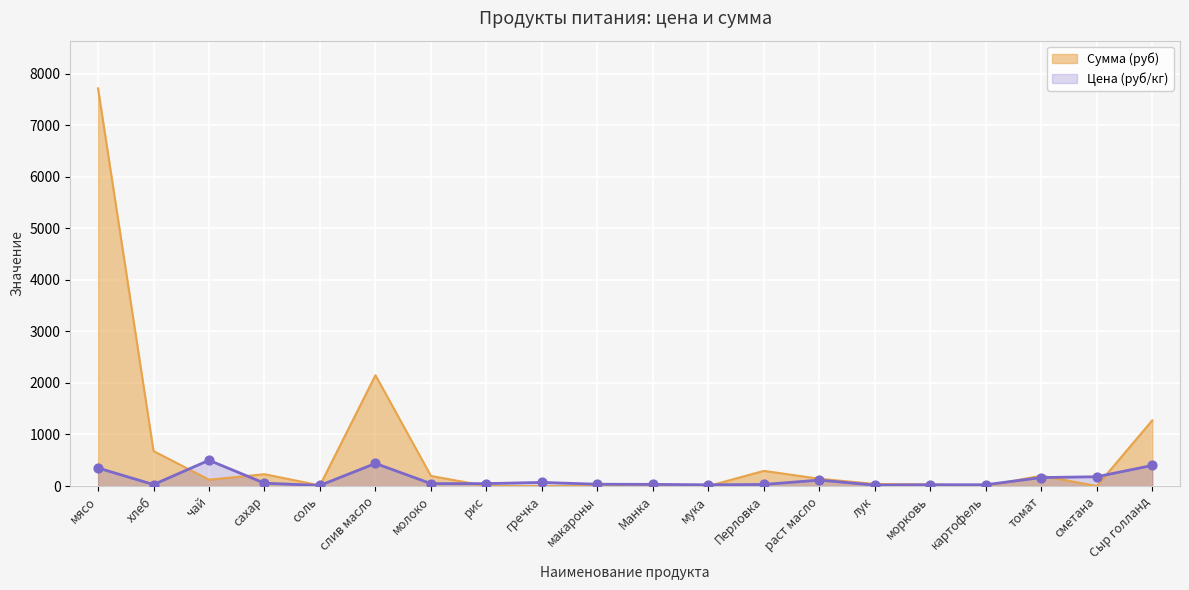

At which category is the sum across all series the highest?

мясо